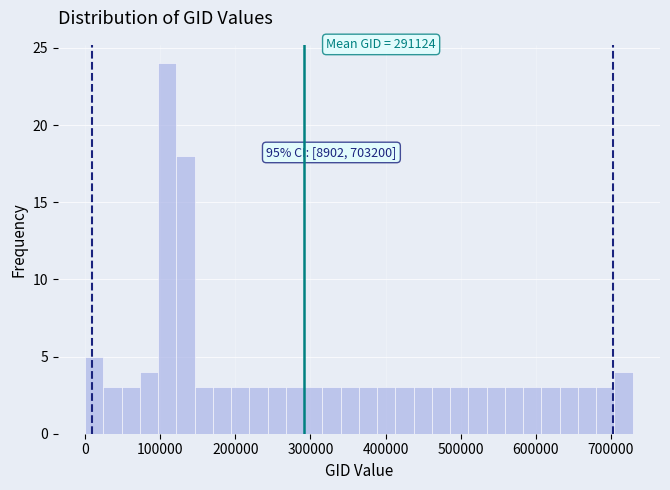

Read against the x-axis, roughly where is the centre of the tallest bar?

110000